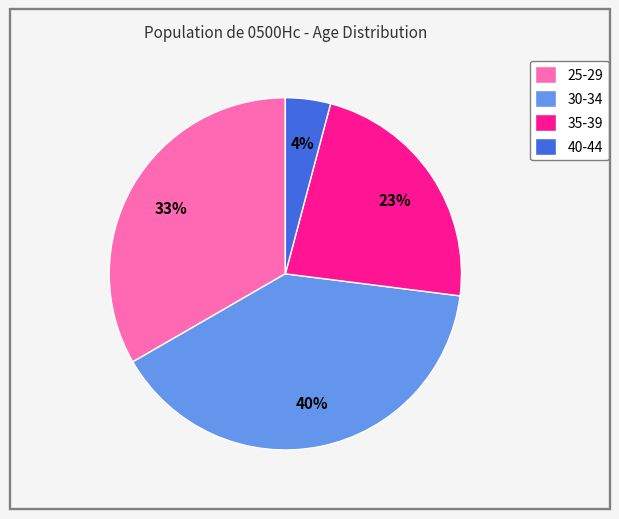

What percentage is the 25-29 slice, to the nearest percent?

33%